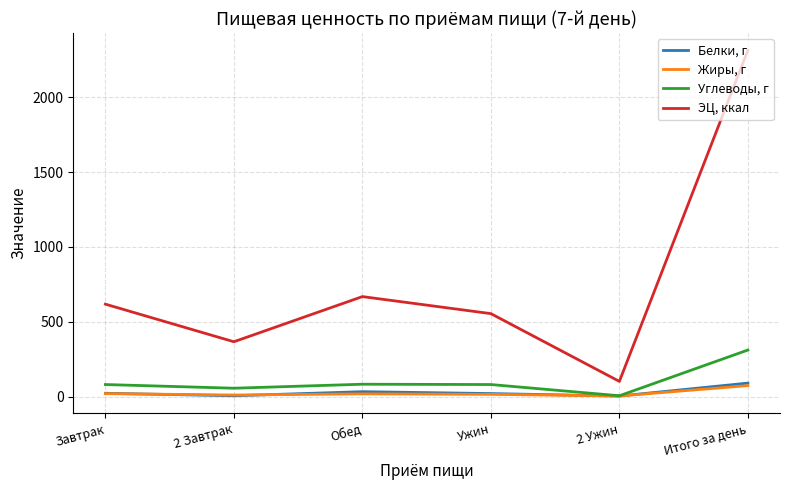

At which label does Углеводы, г first exceed 81?

Завтрак